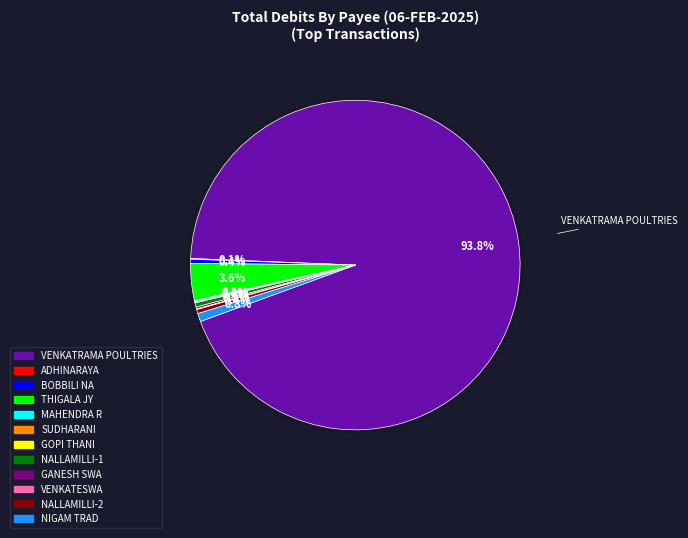

Is it true that THIGALA JY is 4% of the pie?

True